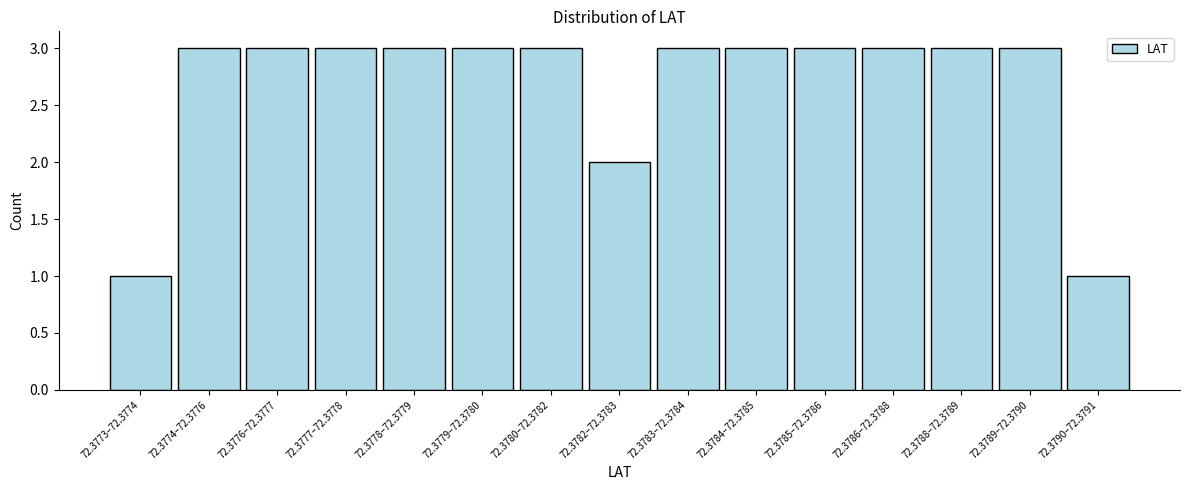

Reading left to right, what are all the values shown in this chart?

72.3773–72.3774=1	72.3774–72.3776=3	72.3776–72.3777=3	72.3777–72.3778=3	72.3778–72.3779=3	72.3779–72.3780=3	72.3780–72.3782=3	72.3782–72.3783=2	72.3783–72.3784=3	72.3784–72.3785=3	72.3785–72.3786=3	72.3786–72.3788=3	72.3788–72.3789=3	72.3789–72.3790=3	72.3790–72.3791=1